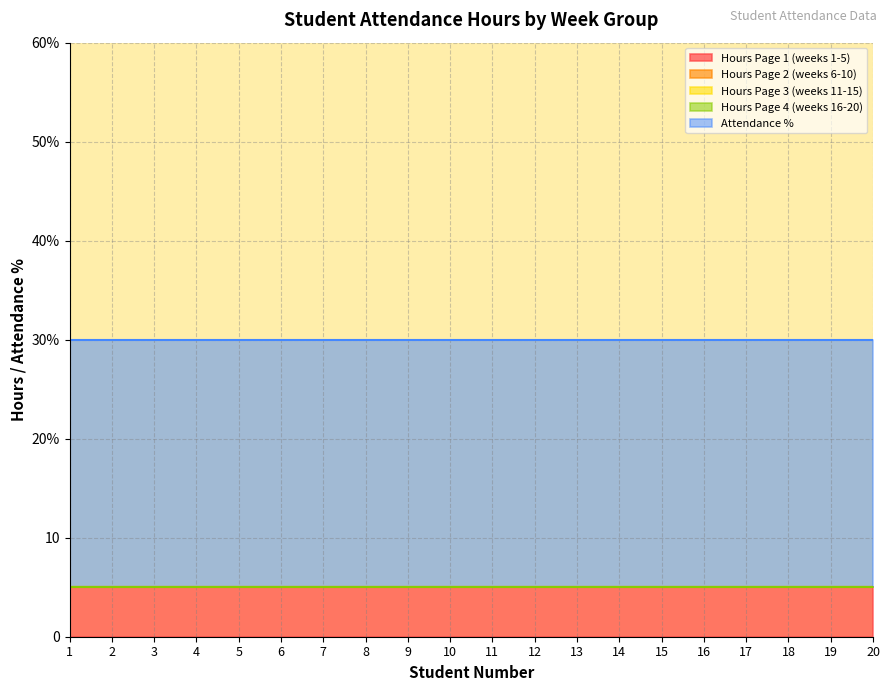

Between 7 and 19, which series saw the biggest shift?

Hours Page 1 (weeks 1-5)